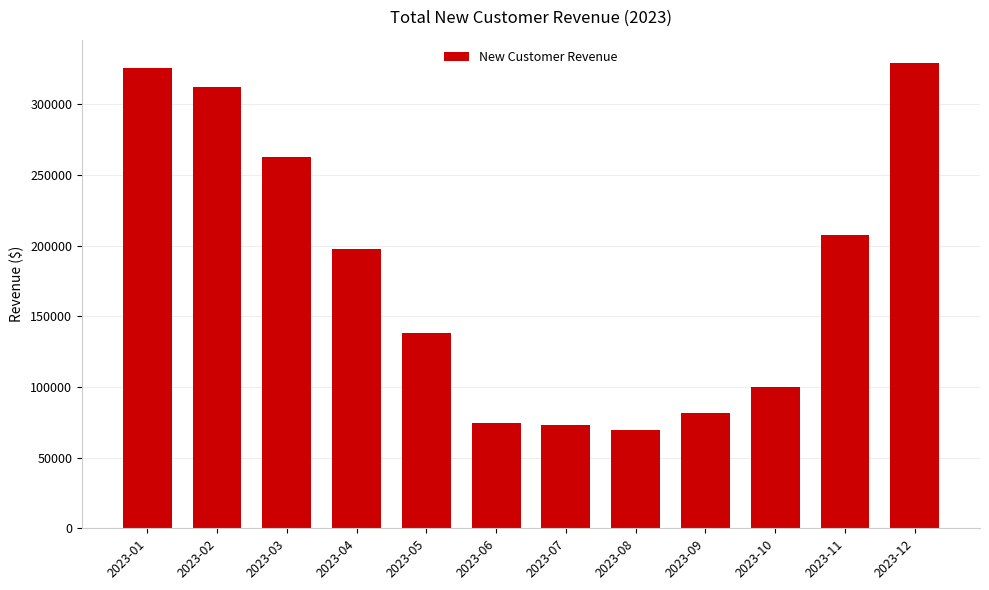

What is the greatest value displayed?

329390.4